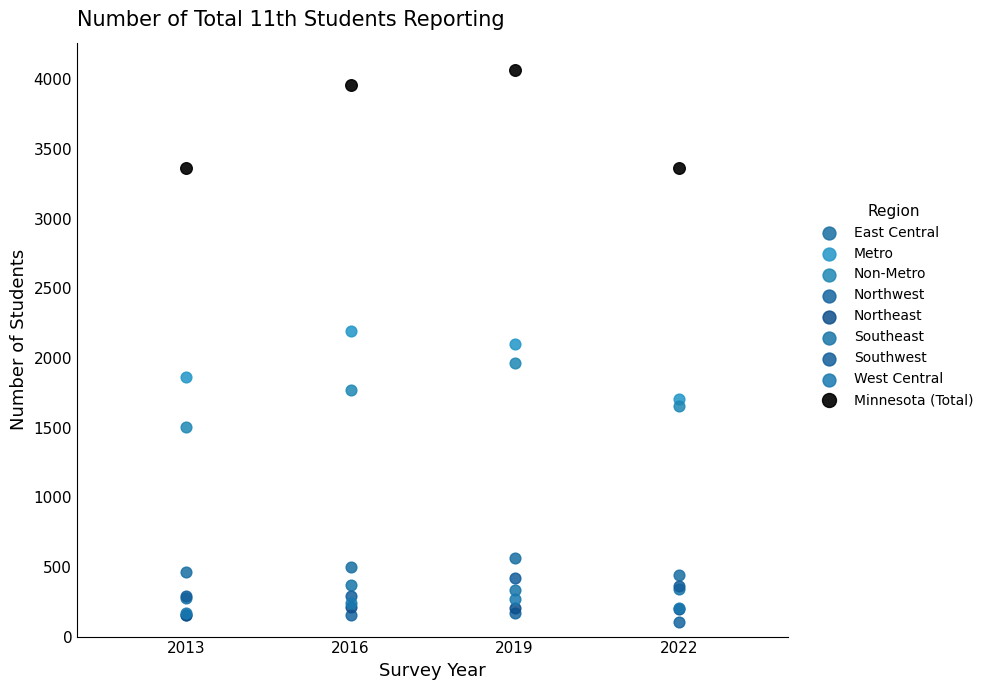

What are all the series names shown in the legend?

East Central, Metro, Non-Metro, Northwest, Northeast, Southeast, Southwest, West Central, Minnesota (Total)